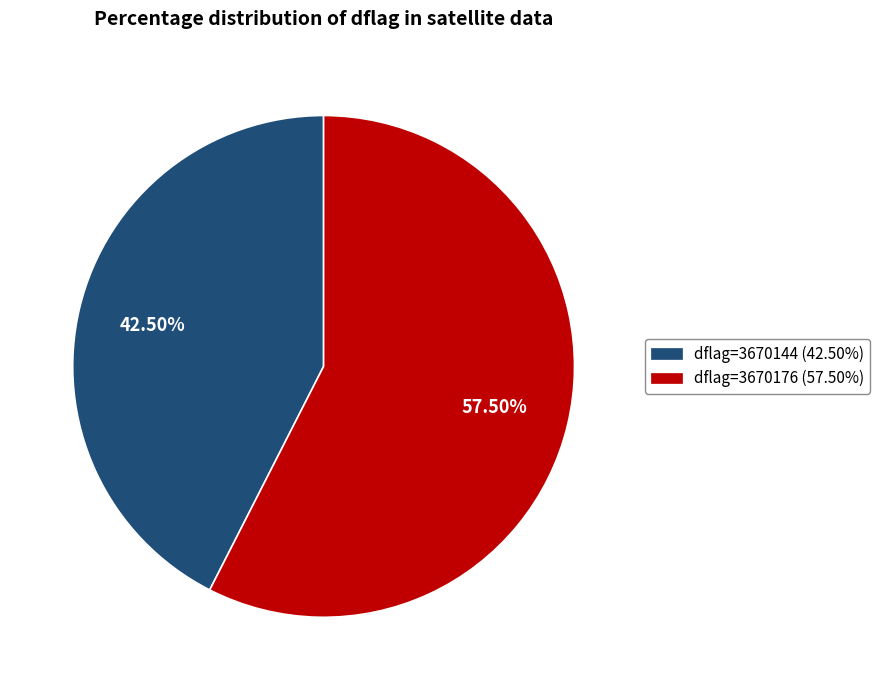

Is there any slice that represents more than half of the pie?

Yes